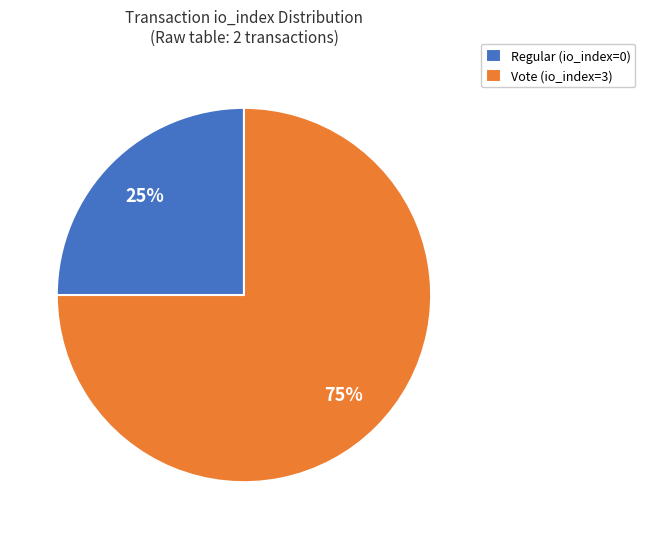

The Vote (io_index=3) slice represents 99% of the pie. True or false?

False